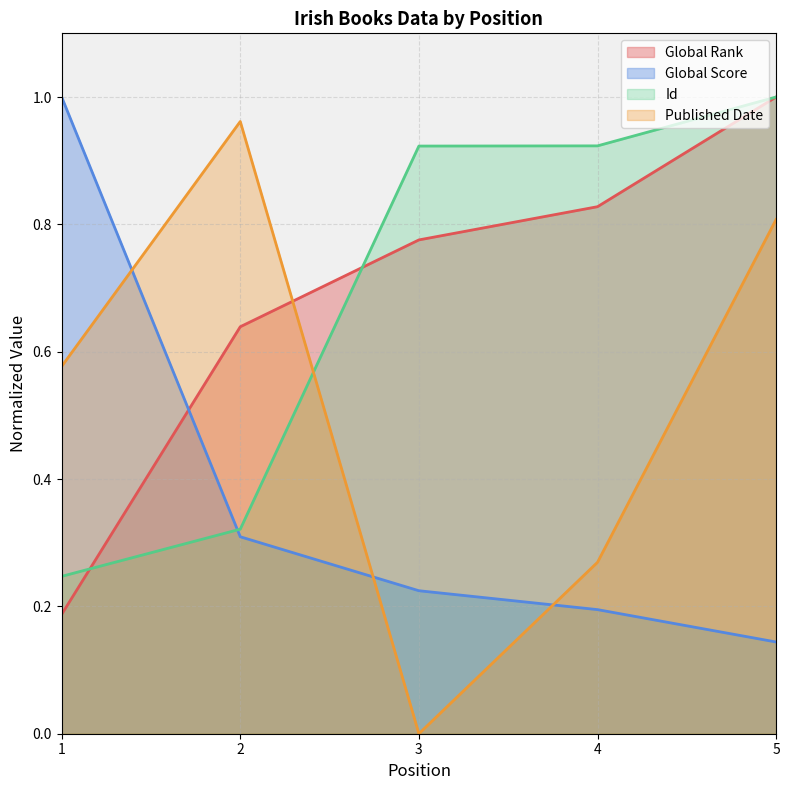

What is the sum of all Id values?

3.4